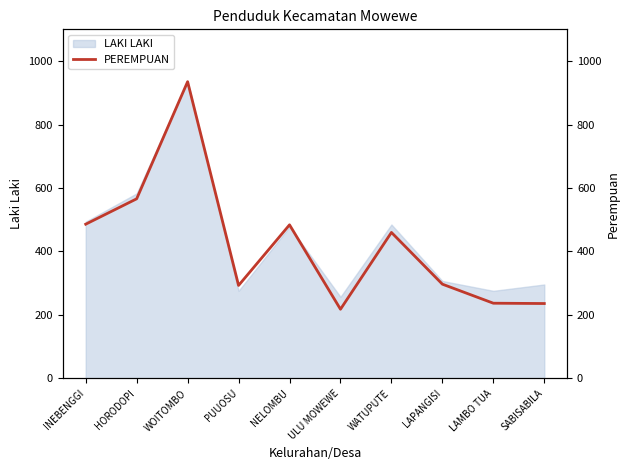

Is it true that the value at HORODOPI is 566?

True